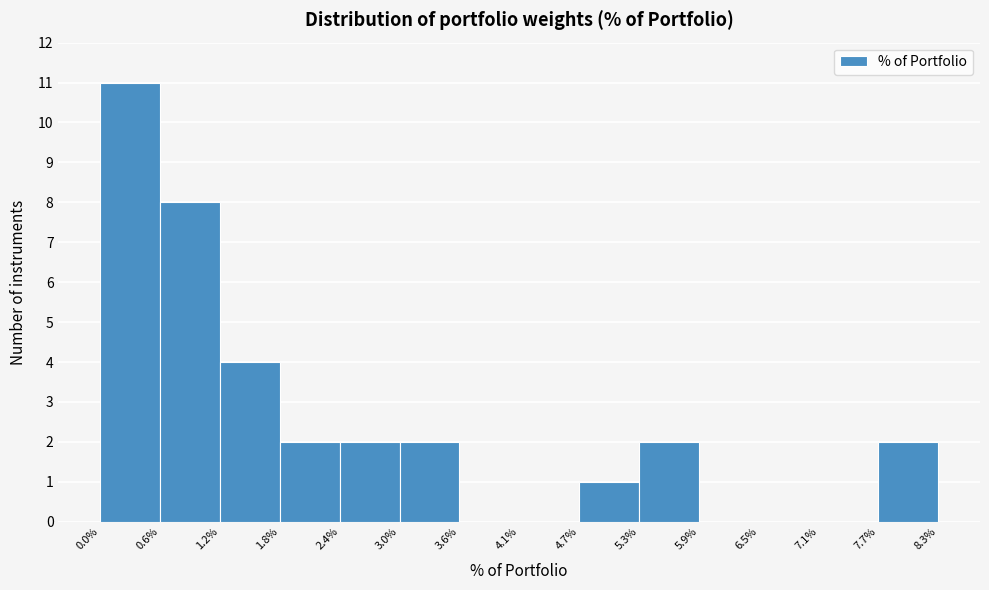

Reading left to right, list every bar in this chart as the range it spans on the x-axis followed by its height. The values are not printed on the chart, so give them approximately, as read against the axis.

0.0% to 0.6%: 11
0.6% to 1.2%: 8
1.2% to 1.8%: 4
1.8% to 2.4%: 2
2.4% to 3.0%: 2
3.0% to 3.6%: 2
3.6% to 4.1%: 0
4.1% to 4.7%: 0
4.7% to 5.3%: 1
5.3% to 5.9%: 2
5.9% to 6.5%: 0
6.5% to 7.1%: 0
7.1% to 7.7%: 0
7.7% to 8.3%: 2